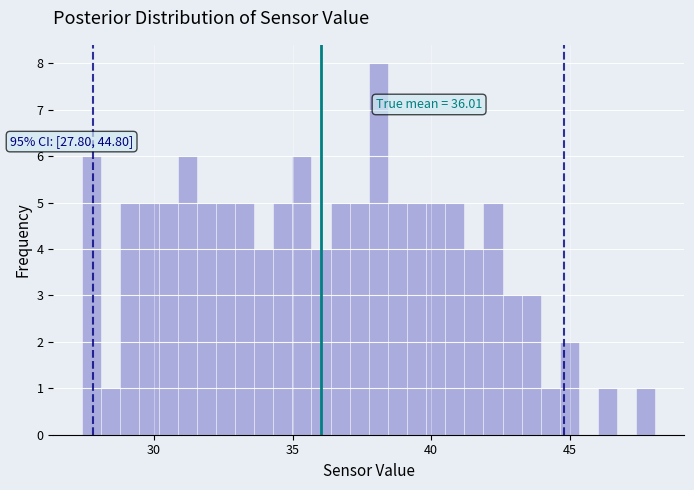

Read against the x-axis, roughly where is the centre of the tallest bar?

38.0